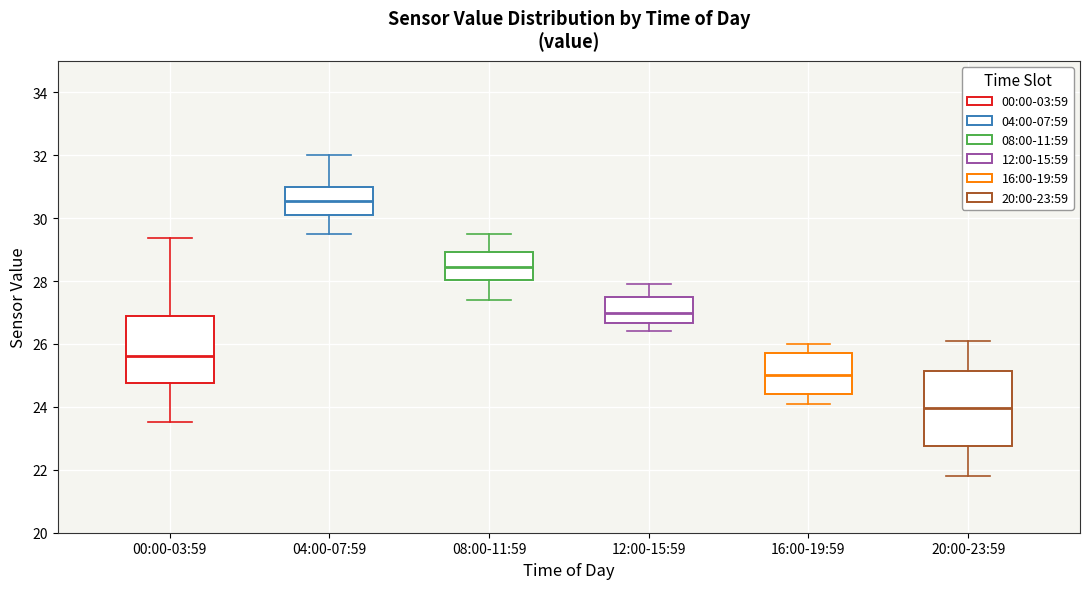

Which box has the lowest median line?

20:00-23:59